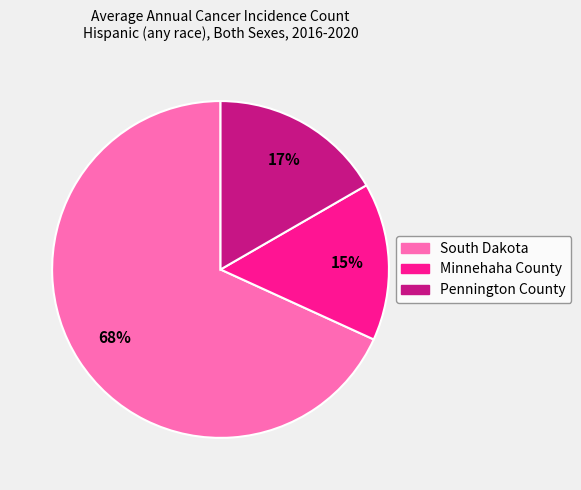

To the nearest percent, what is the difference between the Minnehaha County and Pennington County slice percentages?

2%